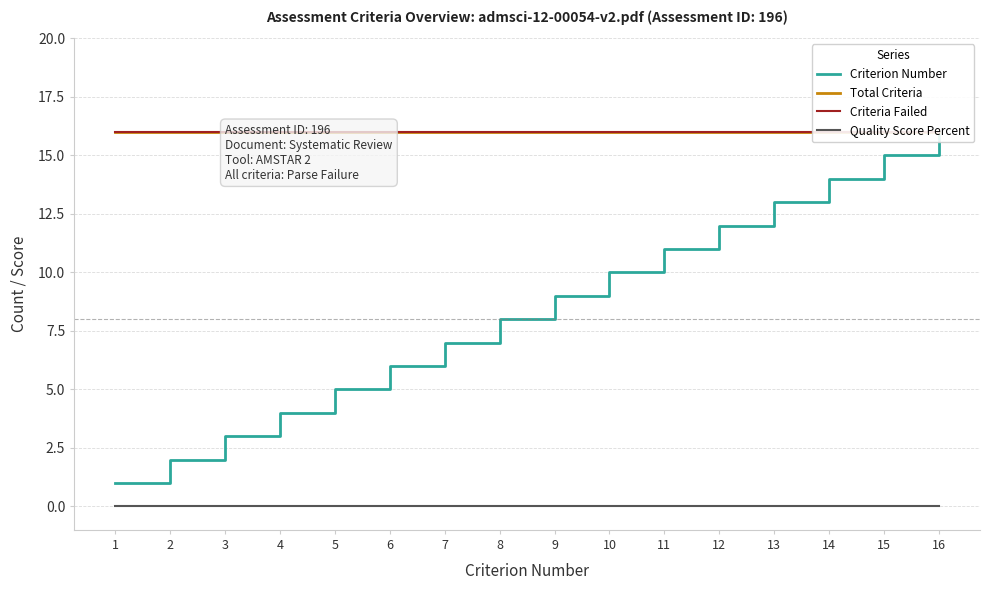

What is the maximum value for Criterion Number?

16